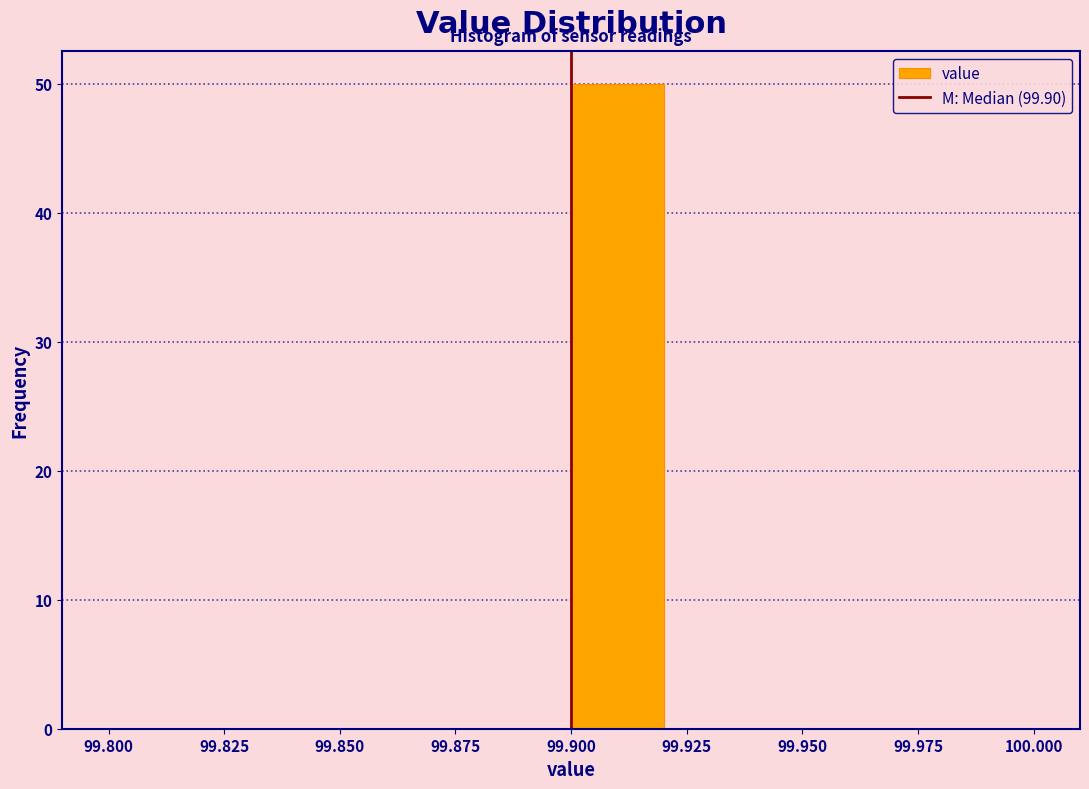

What is the height of the bar covering 99.90 to 99.92 on the x-axis? The values are not printed on the chart, so give them approximately, as read against the axis.

50